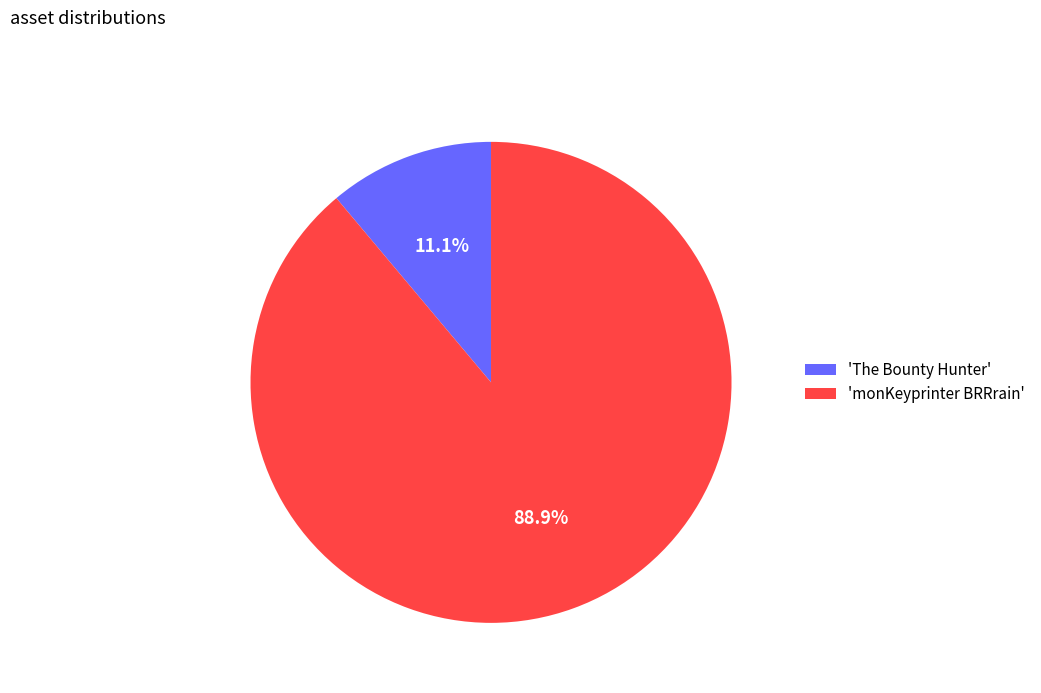

Between 'The Bounty Hunter' and 'monKeyprinter BRRrain', which is larger?

'monKeyprinter BRRrain'